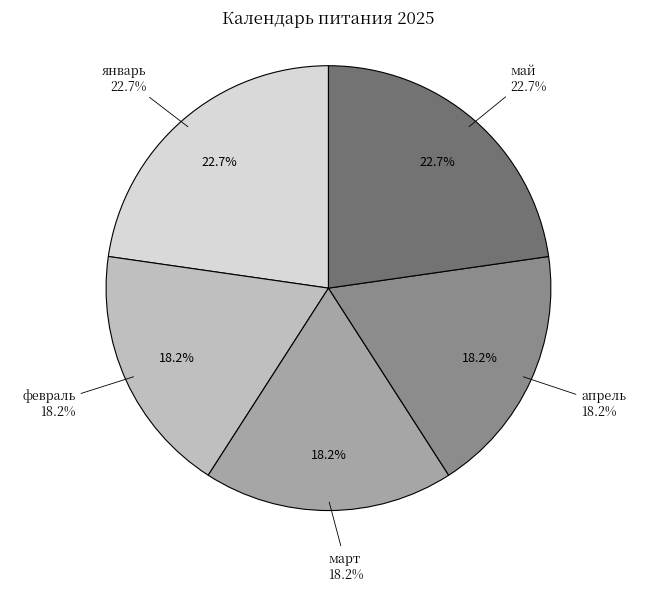

Count the number of slices in the pie.

5